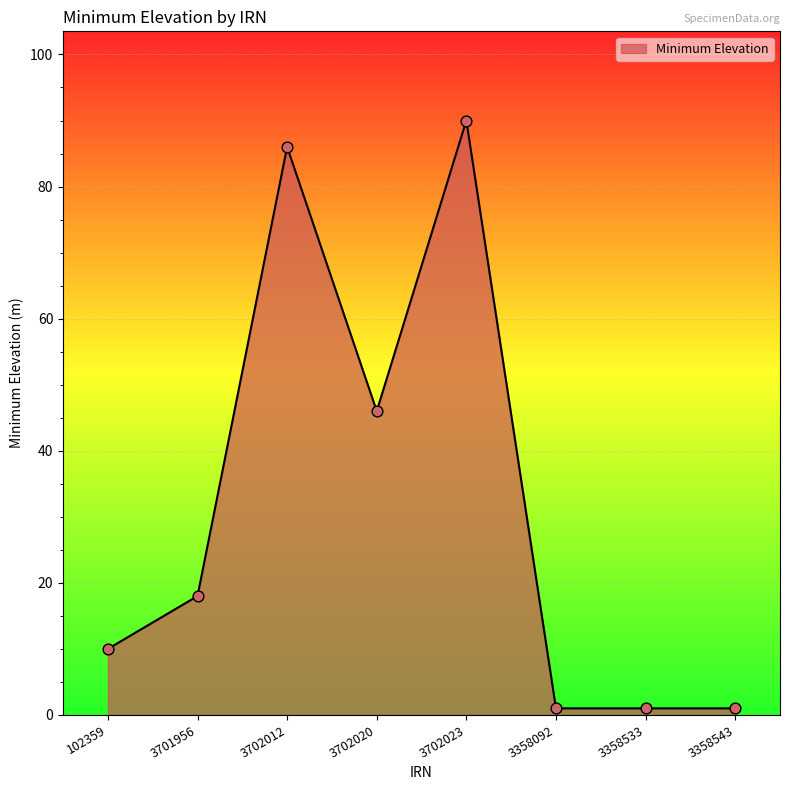

What is the ratio of the value at 102359 to the value at 3358533?

10.0